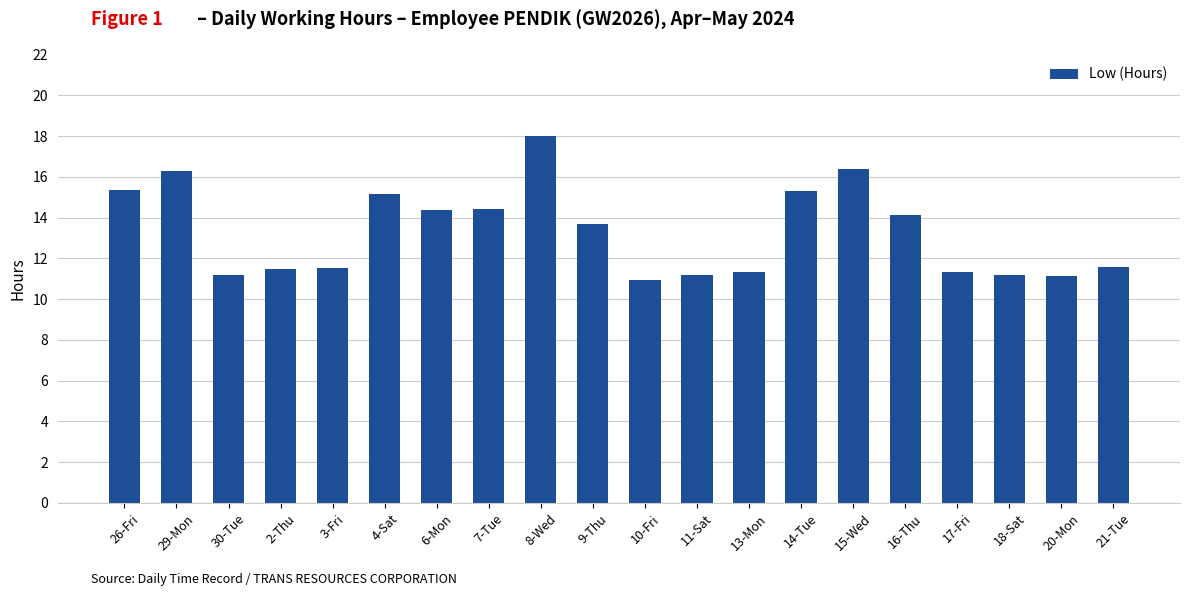

Is it true that the value at 16-Thu is 6.0?

False